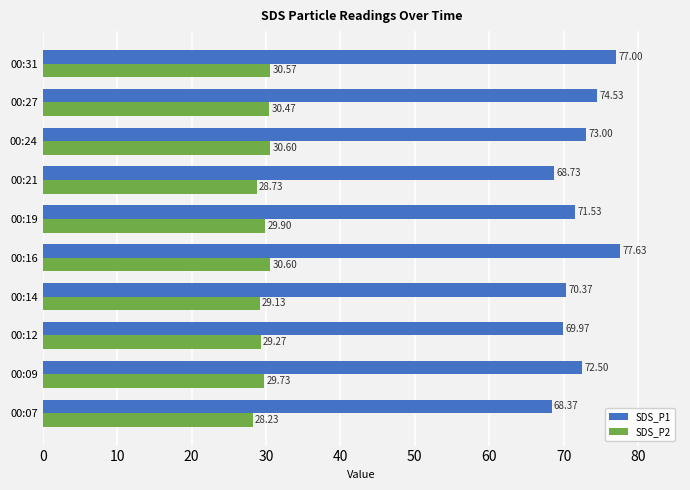

At 00:21, list the series in order from largest to smallest.

SDS_P1, SDS_P2